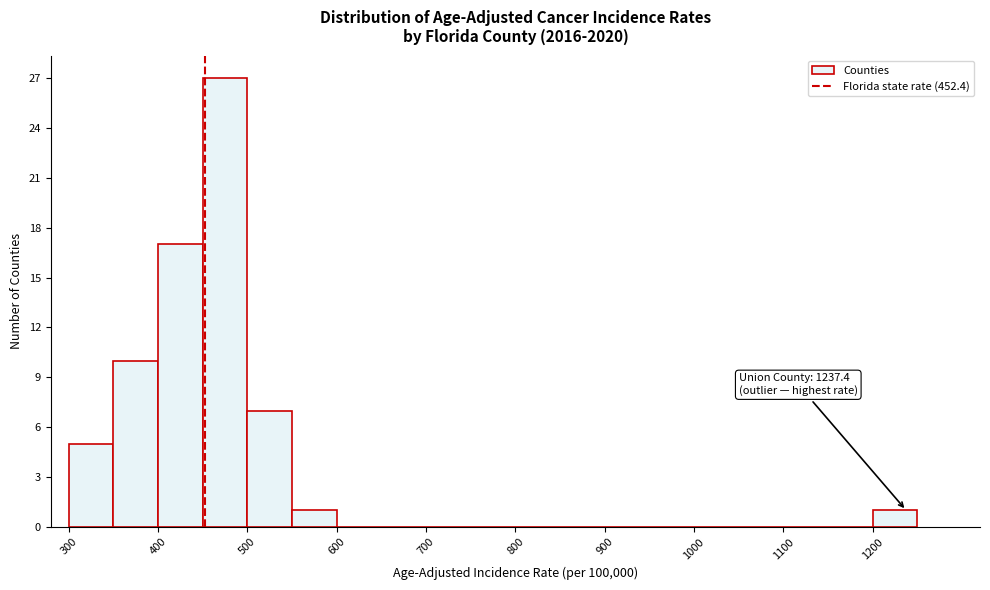

Over which range of the x-axis is the bar tallest?

450 to 500